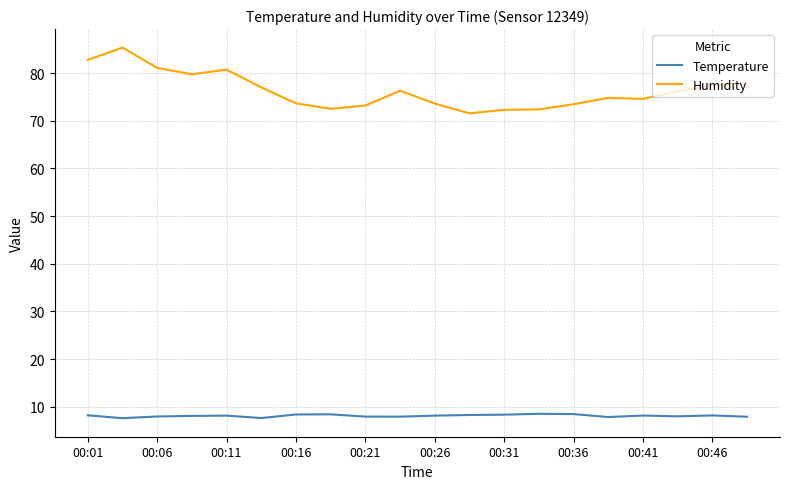

What are all the series names shown in the legend?

Temperature, Humidity